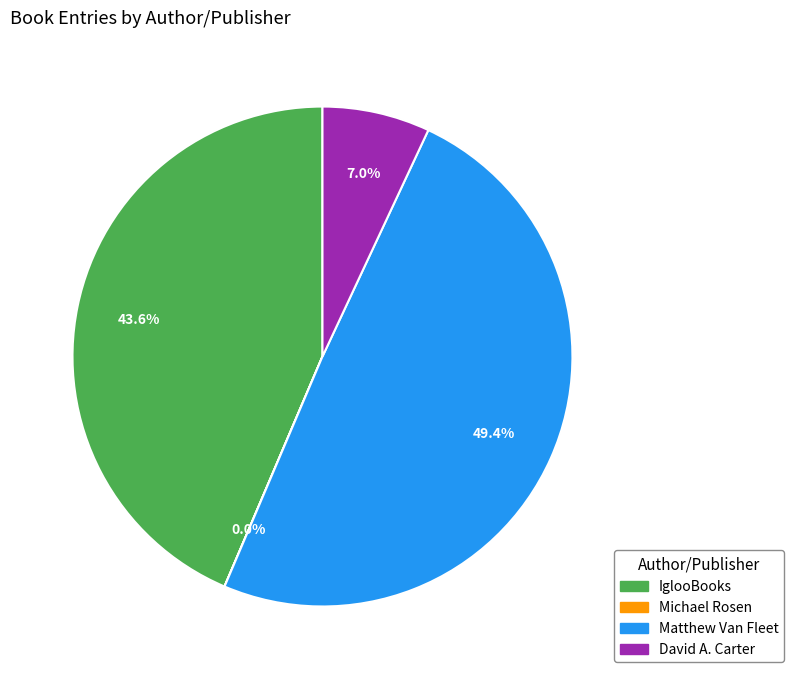

Is there a majority slice in this chart?

No